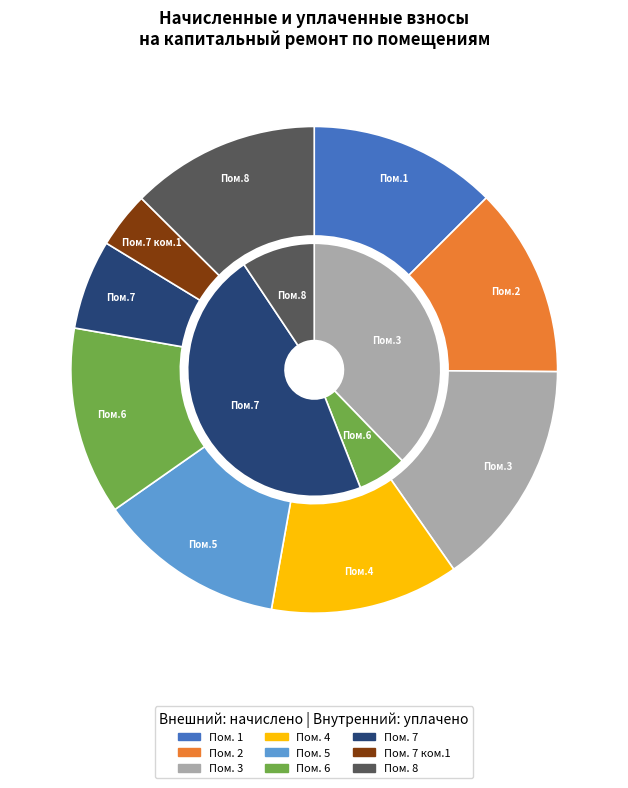

Which has a higher value, 5 or 8?

8